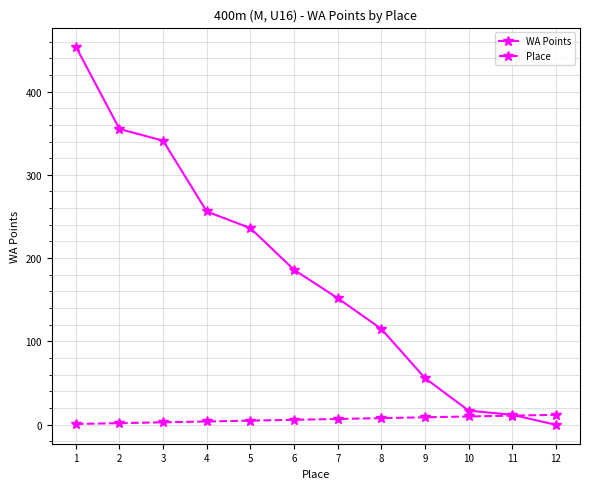

The WA Points series shows 152 at 7. True or false?

True